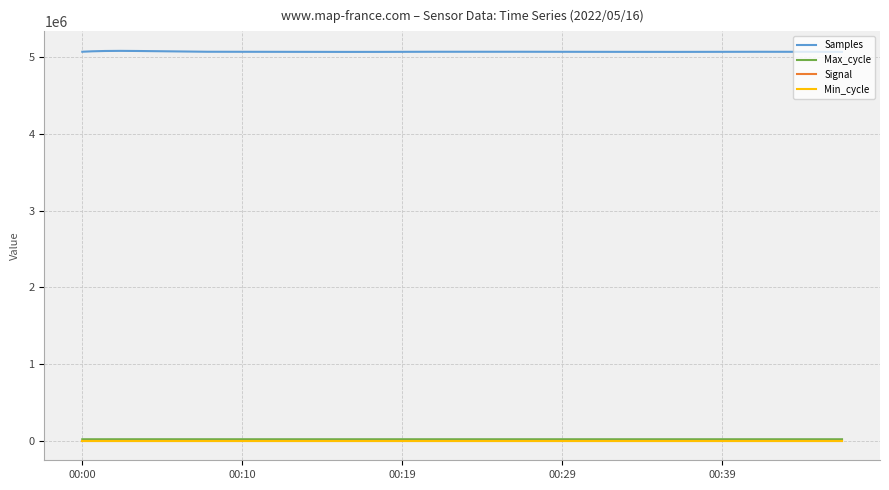

Which series has the largest total across all categories?

Samples